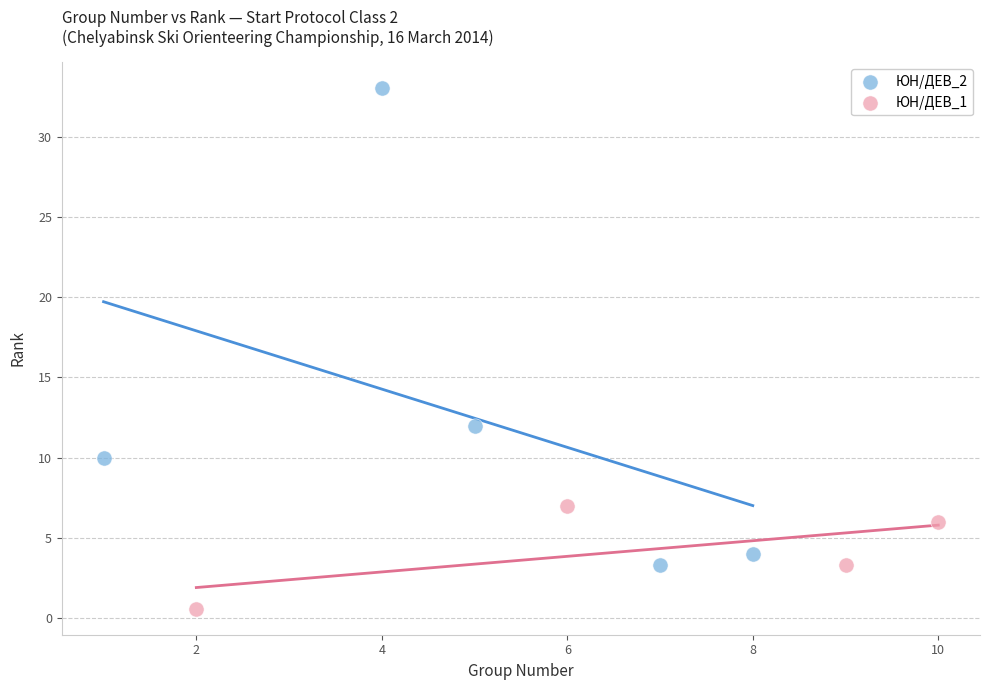

Which series reaches the minimum Y coordinate?

ЮН/ДЕВ_1